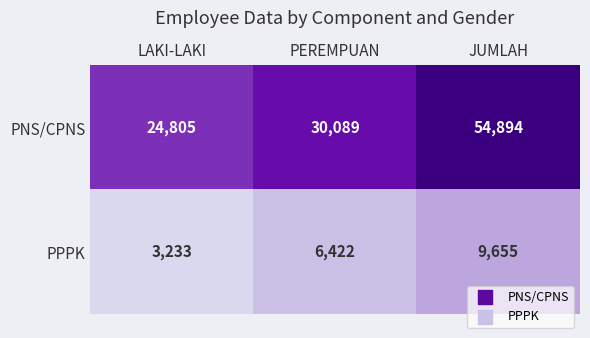

At JUMLAH, list the series in order from largest to smallest.

PNS/CPNS, PPPK